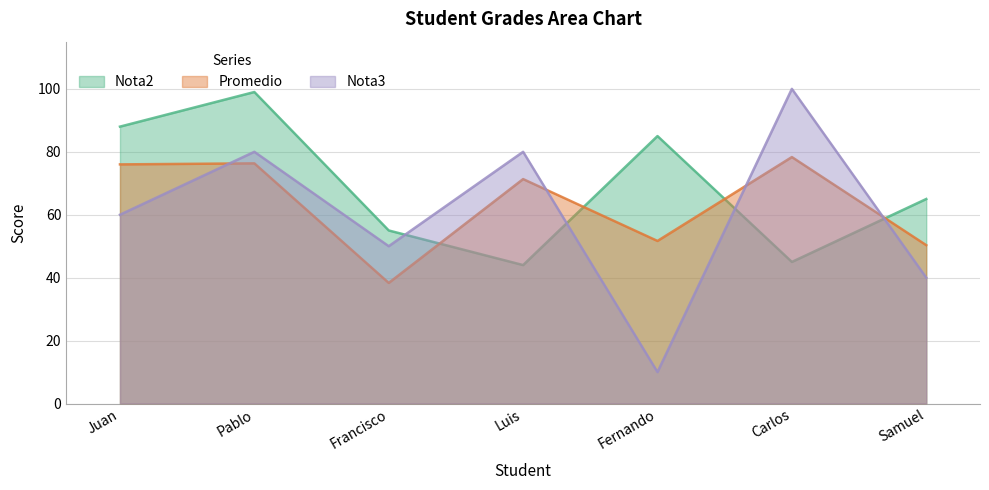

Which category has the highest value across all series?

Carlos